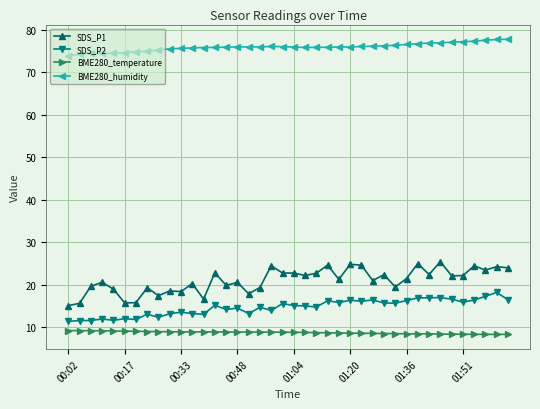

How many series are shown in this chart?

4